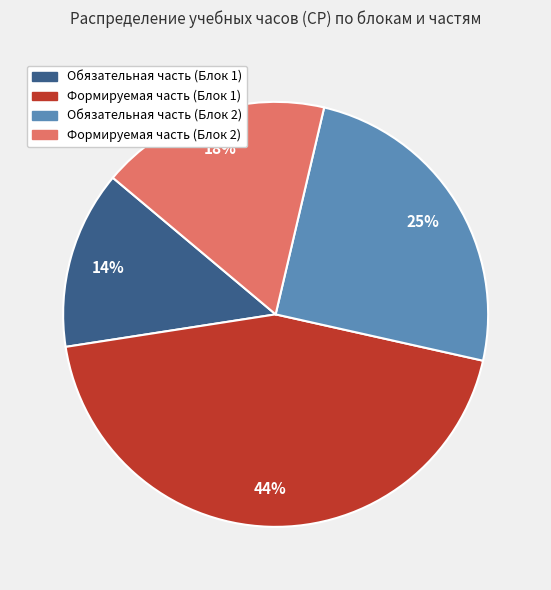

Which has a higher value, Обязательная часть (Блок 2) or Формируемая часть (Блок 2)?

Обязательная часть (Блок 2)